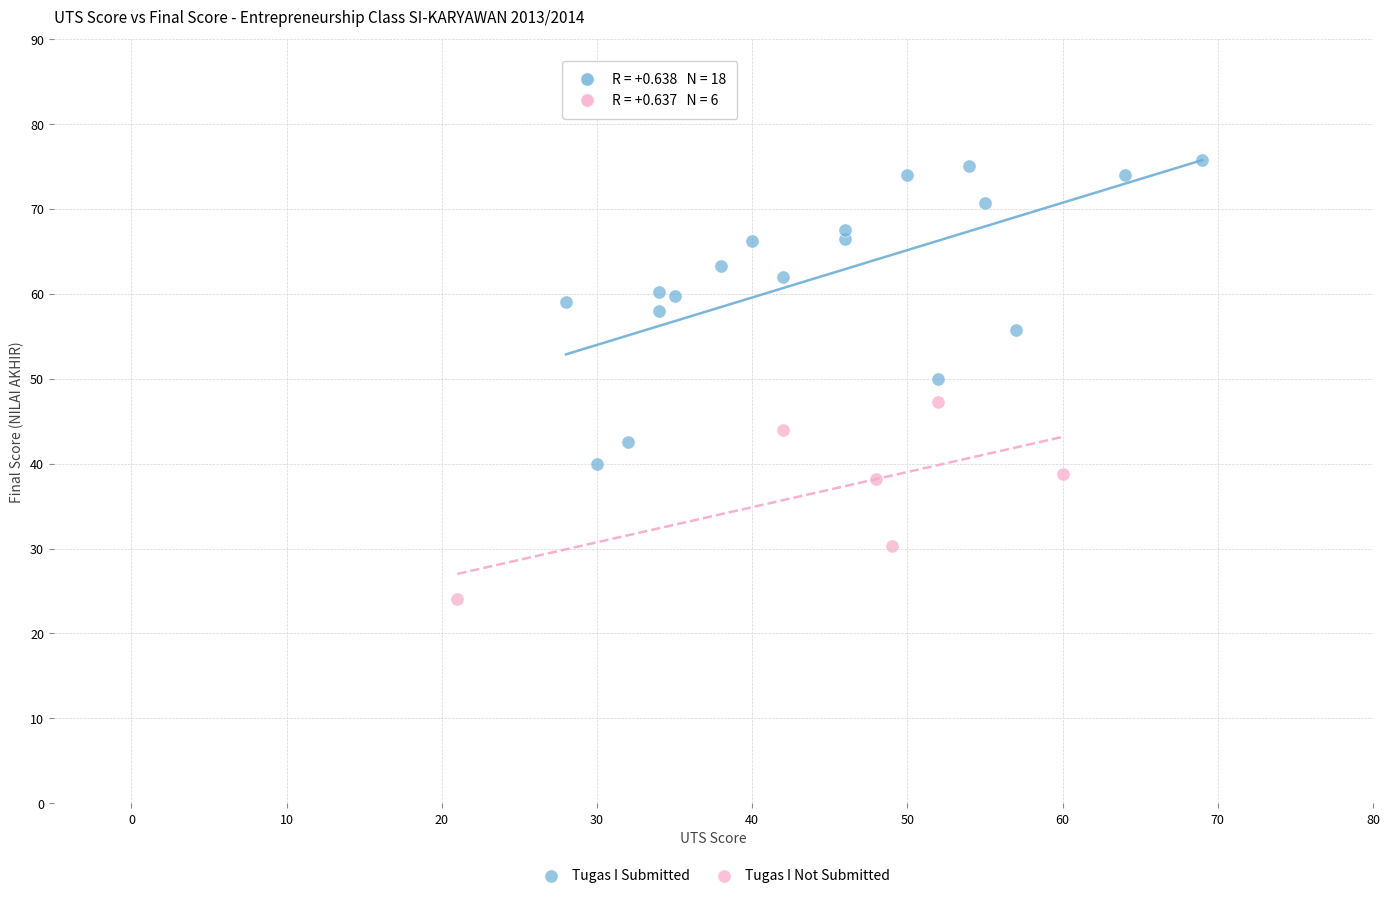

Which series reaches the maximum Y coordinate?

Tugas I Submitted